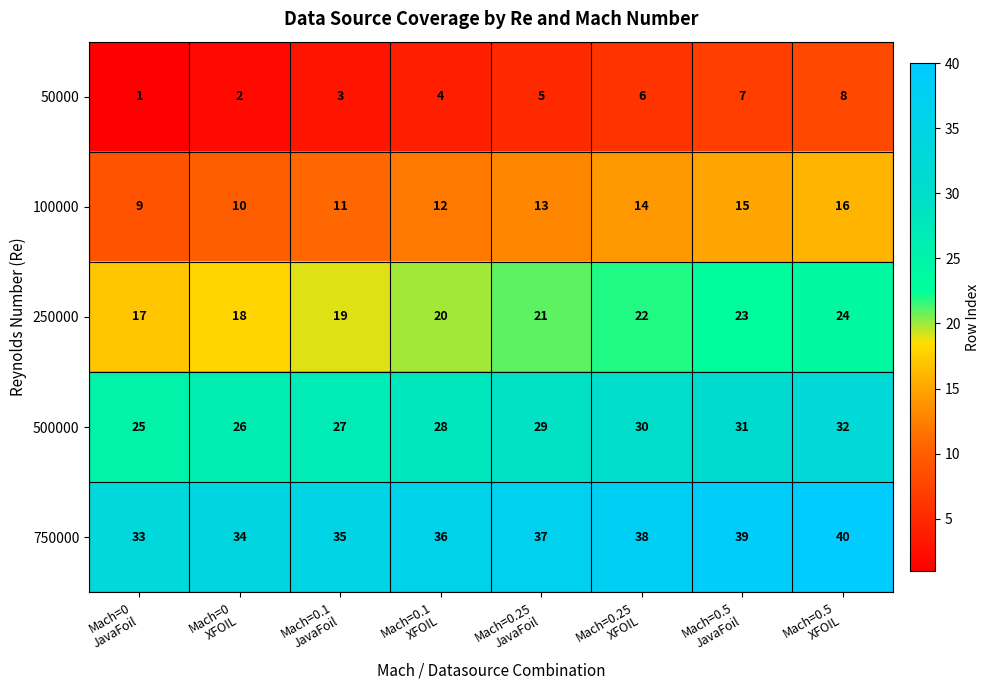

Rank the series by their average value, from highest to lowest.

750000, 500000, 250000, 100000, 50000